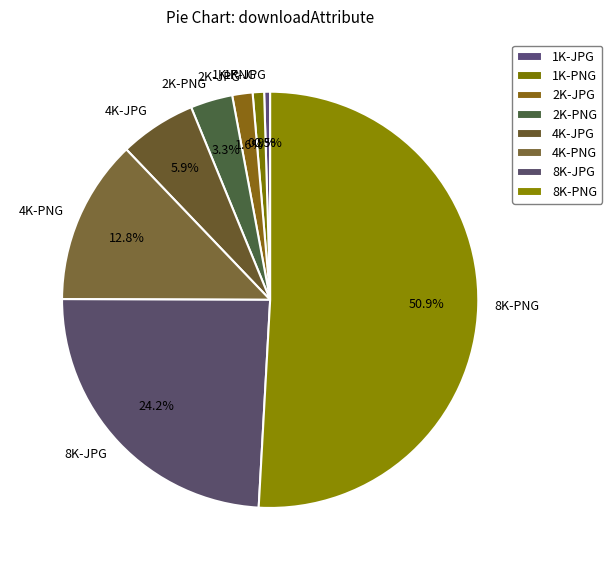

What is the largest slice in the pie chart?

8K-PNG